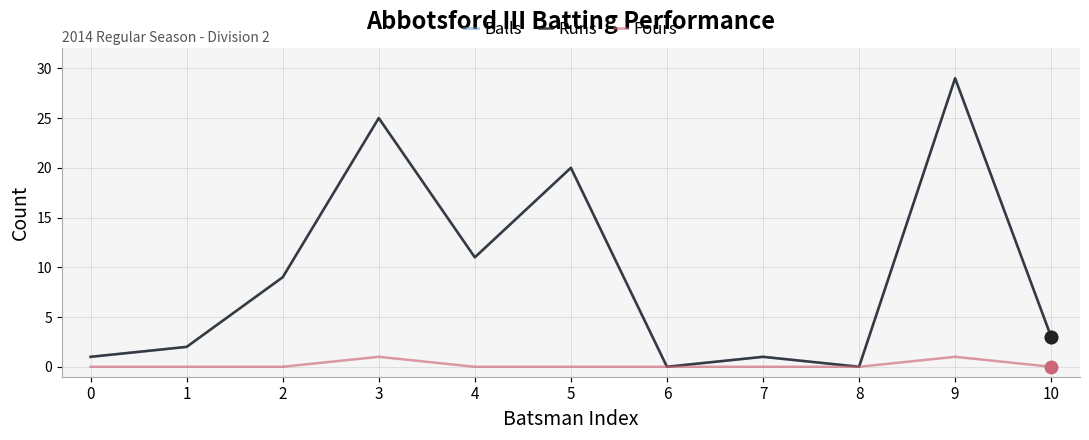

Is it true that Runs equals 2 at 7?

False